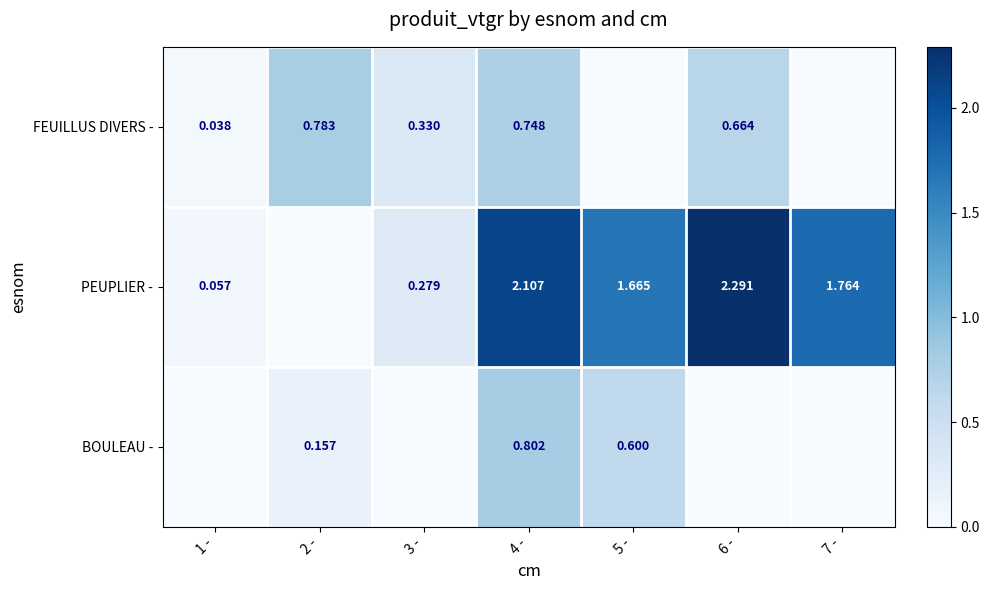

At which category is the sum across all series the highest?

4 -